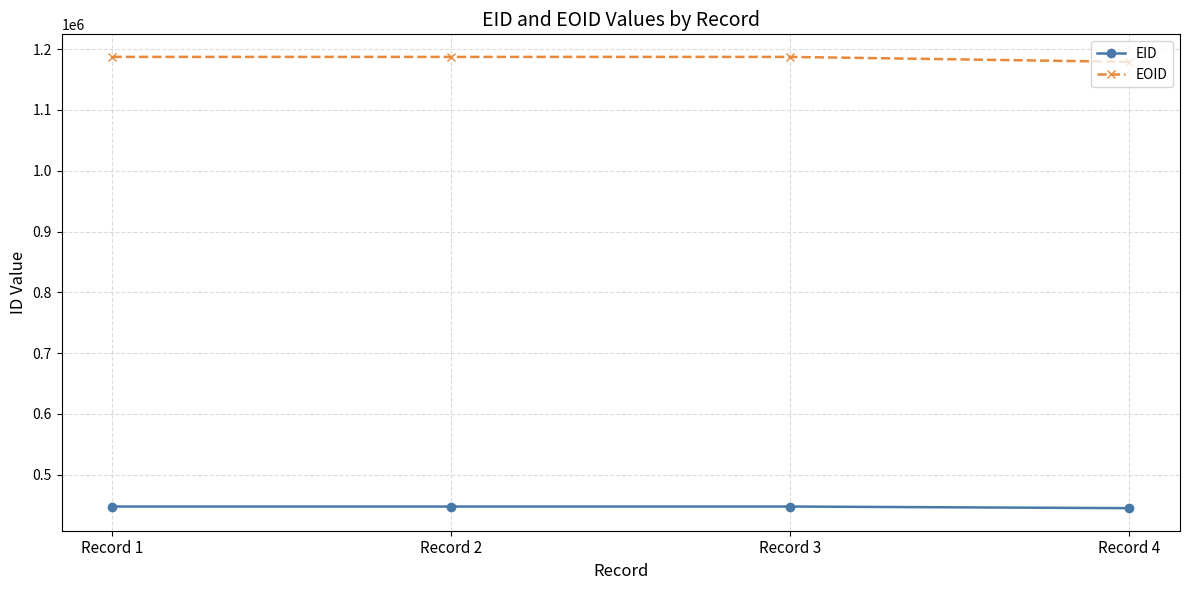

Is this an area chart (filled region under the line)?

No